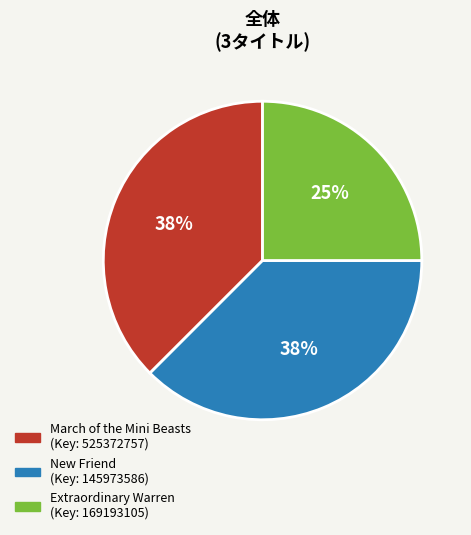

What is the smallest slice in the pie chart?

Extraordinary Warren (Key: 169193105)